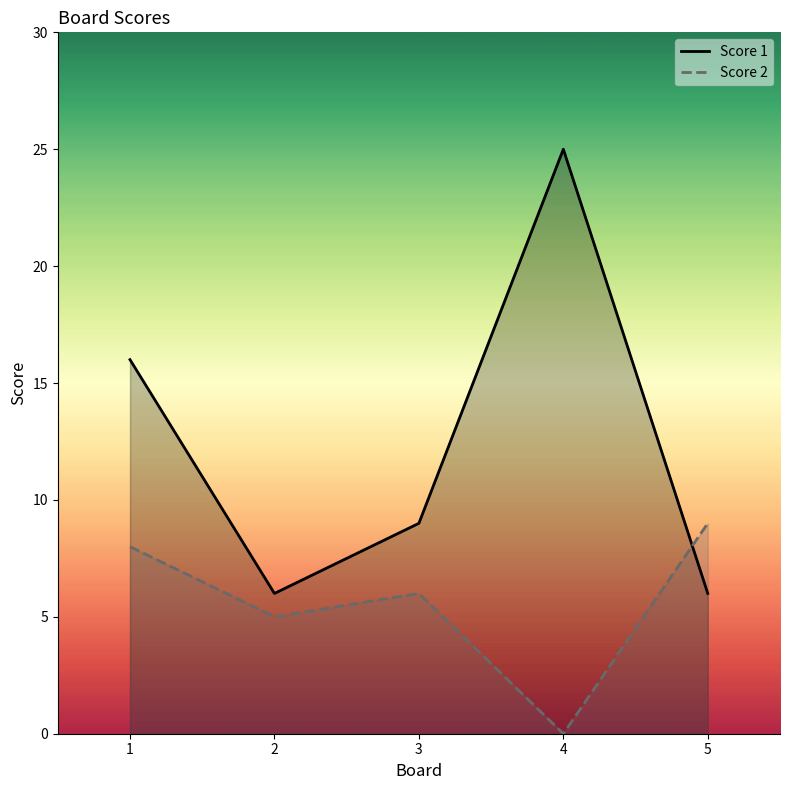

What is the average value of the Score 1 series?

12